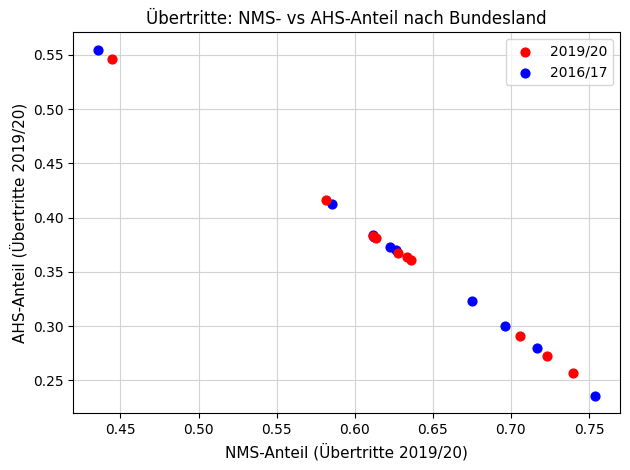

Which series contains the lowest Y value?

2016/17